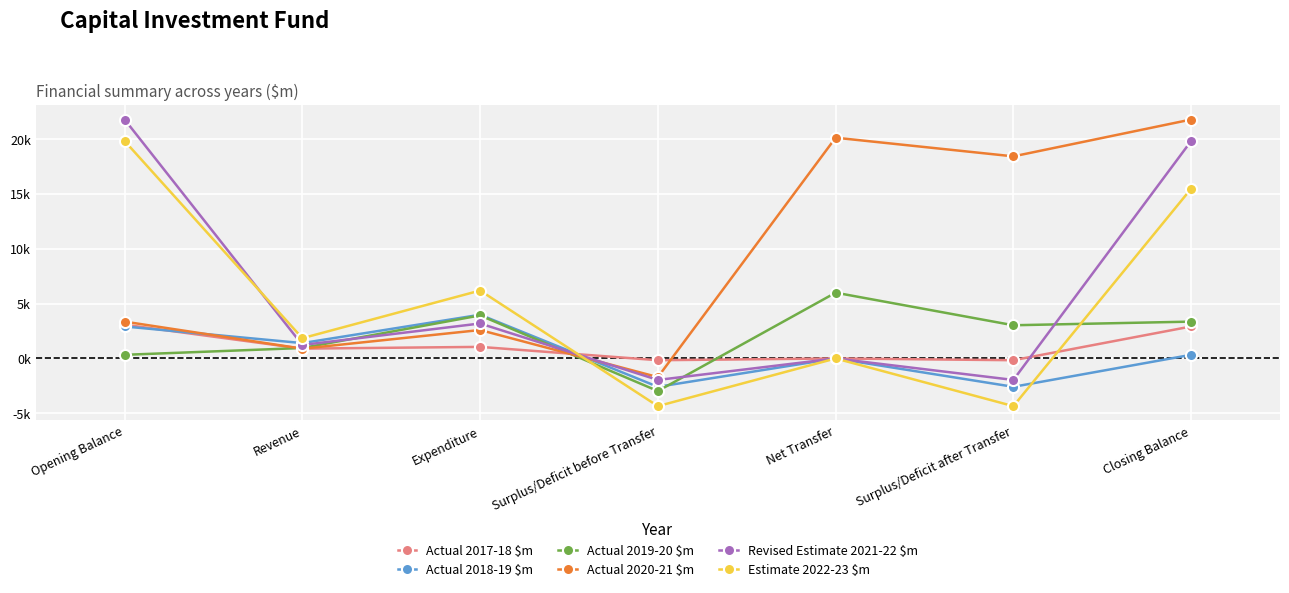

Reading left to right, list all the values displayed in this chart.

Actual 2017-18 $m: Opening Balance=3078	Revenue=896	Expenditure=1056	Surplus/Deficit before Transfer=-160	Net Transfer=0	Surplus/Deficit after Transfer=-160	Closing Balance=2918
Actual 2018-19 $m: Opening Balance=2918	Revenue=1401	Expenditure=3987	Surplus/Deficit before Transfer=-2586	Net Transfer=0	Surplus/Deficit after Transfer=-2586	Closing Balance=332
Actual 2019-20 $m: Opening Balance=332	Revenue=955	Expenditure=3927	Surplus/Deficit before Transfer=-2972	Net Transfer=6000	Surplus/Deficit after Transfer=3028	Closing Balance=3360
Actual 2020-21 $m: Opening Balance=3360	Revenue=892	Expenditure=2594	Surplus/Deficit before Transfer=-1702	Net Transfer=20135	Surplus/Deficit after Transfer=18433	Closing Balance=21793
Revised Estimate 2021-22 $m: Opening Balance=21793	Revenue=1230	Expenditure=3190	Surplus/Deficit before Transfer=-1960	Net Transfer=0	Surplus/Deficit after Transfer=-1960	Closing Balance=19833
Estimate 2022-23 $m: Opening Balance=19833	Revenue=1847	Expenditure=6196	Surplus/Deficit before Transfer=-4349	Net Transfer=0	Surplus/Deficit after Transfer=-4349	Closing Balance=15484